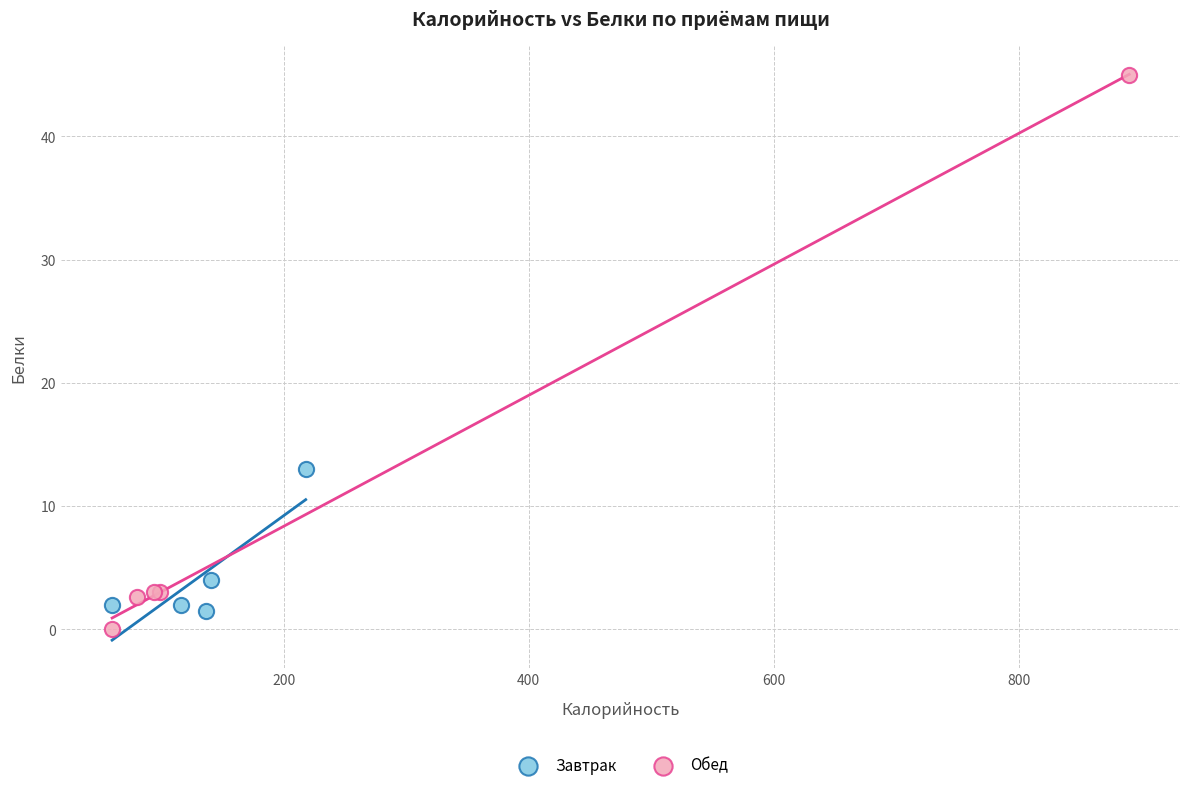

What are all the series names shown in the legend?

Завтрак, Обед